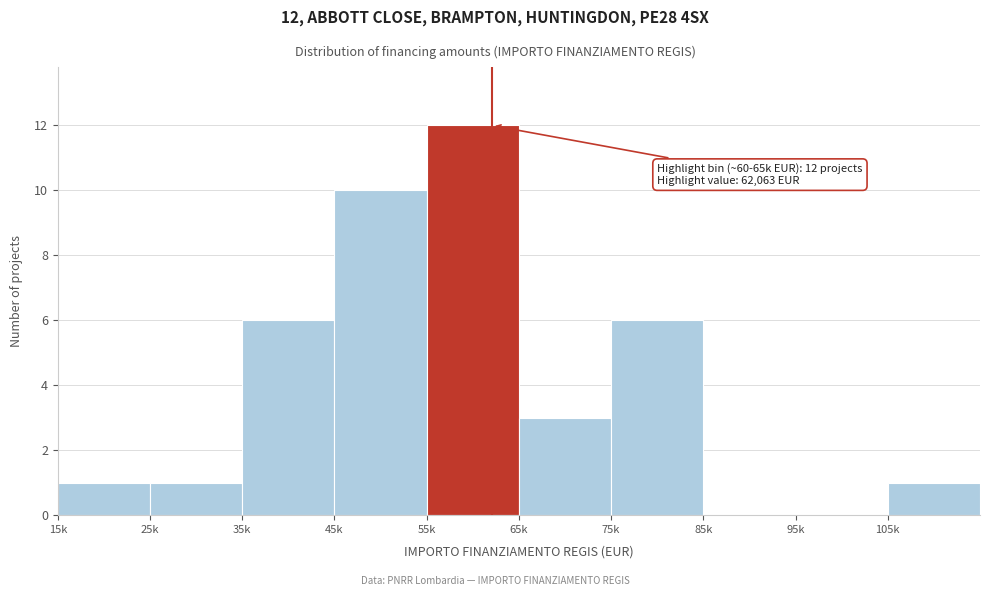

Reading right to left, list all the values displayed in this chart.

105k=1	95k=0	85k=0	75k=6	65k=3	55k=12	45k=10	35k=6	25k=1	15k=1